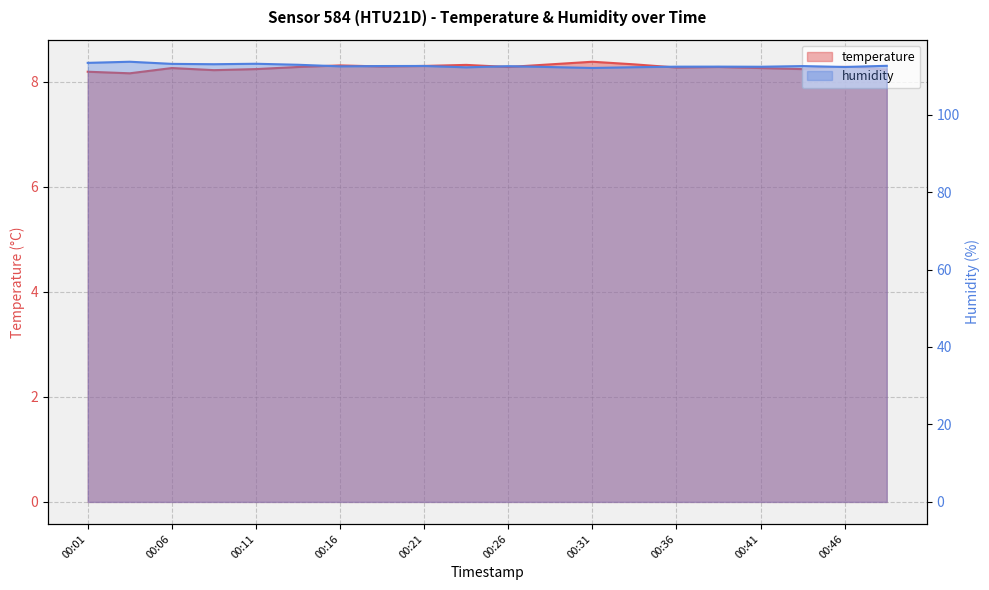

What is the sum of the temperature values at 00:26 and 17?

16.5